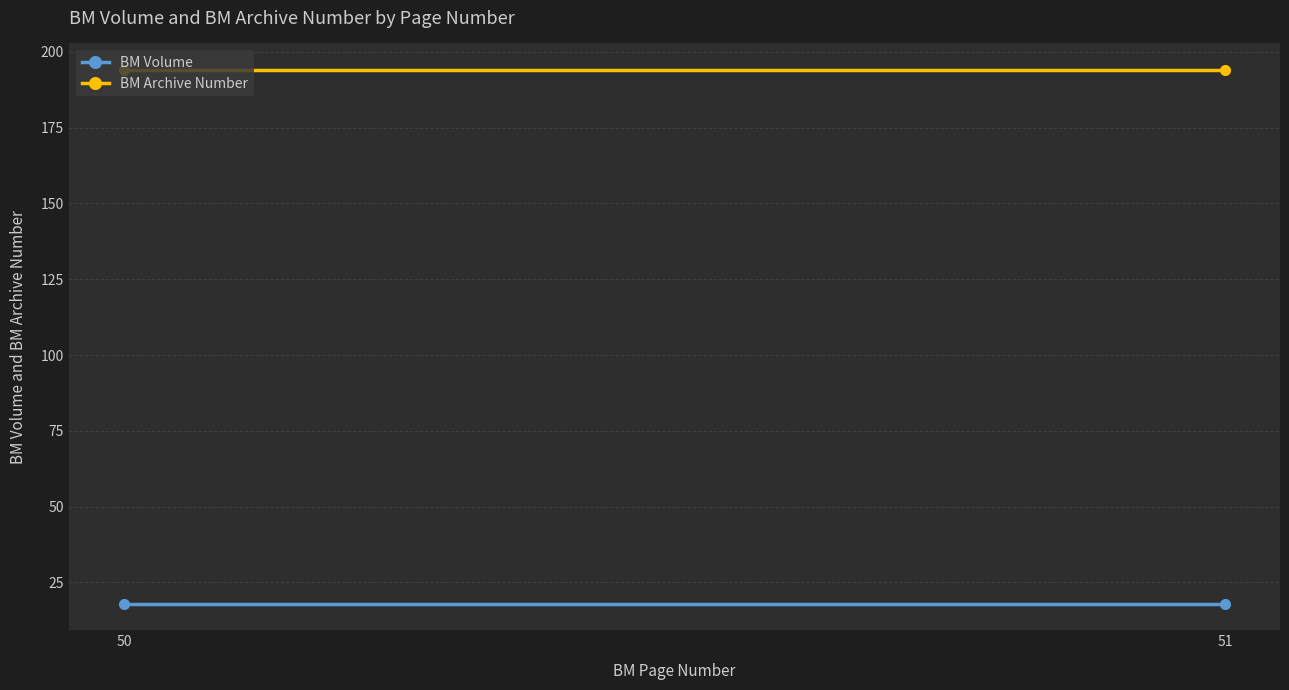

What is the average value of the BM Archive Number series?

194